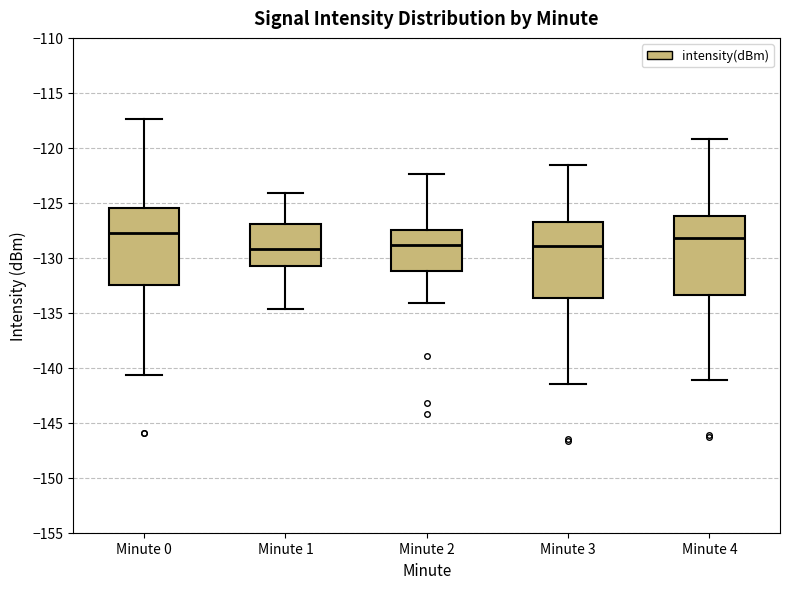

Where does the median line of the box for Minute 2 sit on the y-axis? The values are not printed on the chart, so give them approximately, as read against the axis.

-129.0